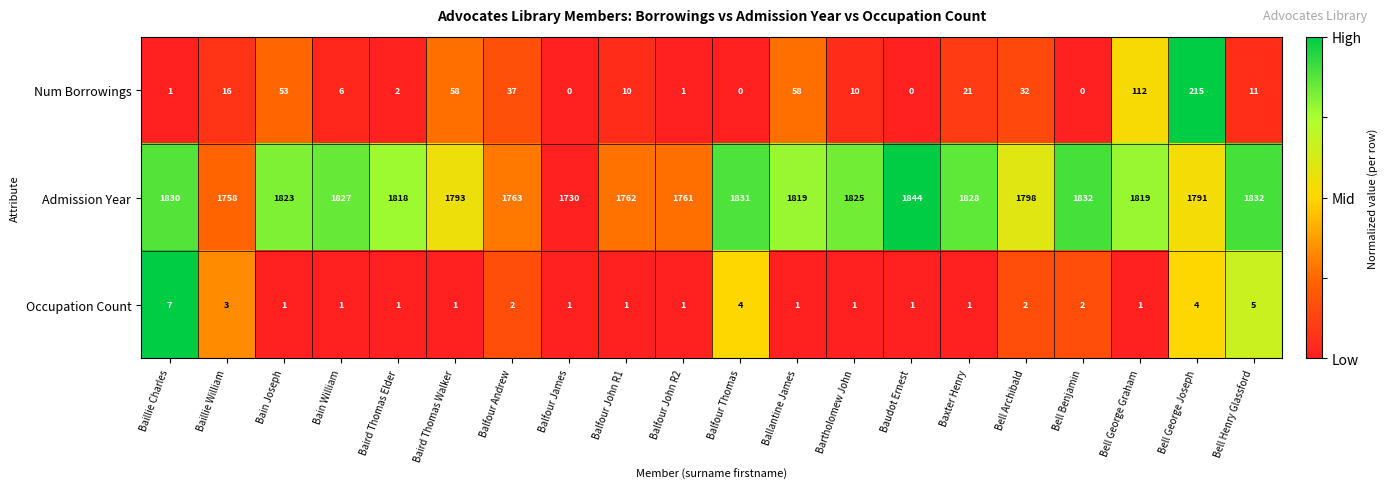

What is the difference between the second highest and minimum values in the Num Borrowings series?

112